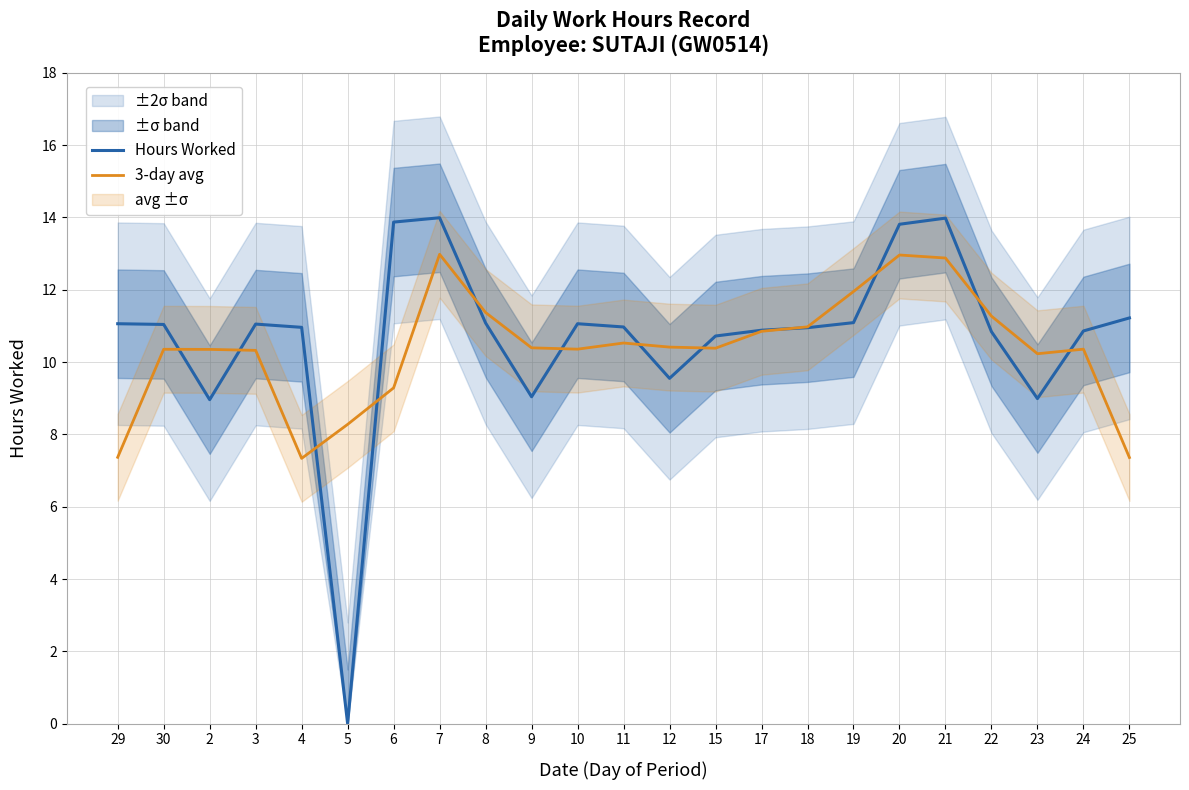

Which series has the largest total across all categories?

Hours Worked